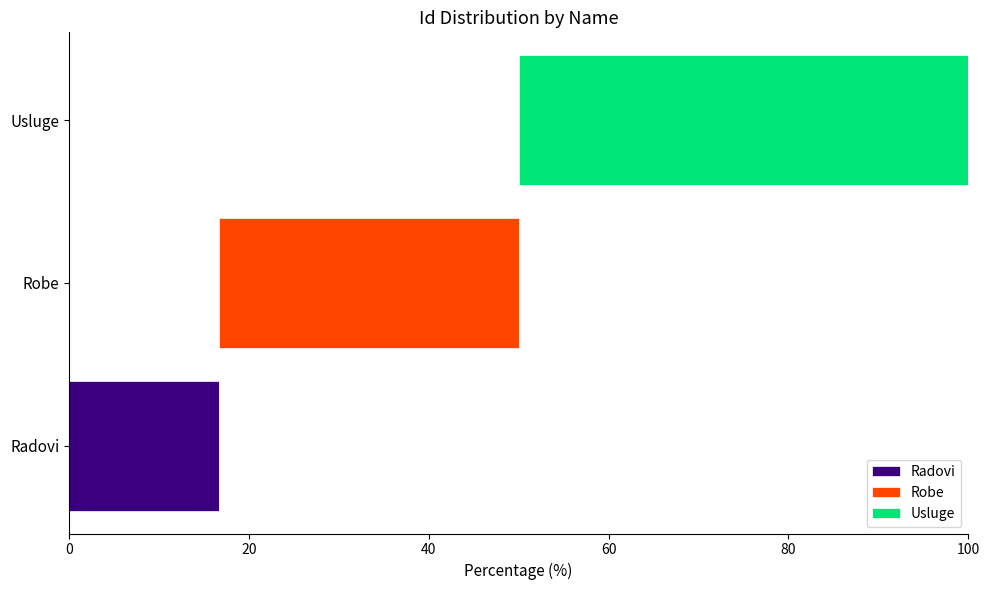

Which series has the largest range (max minus min)?

Usluge